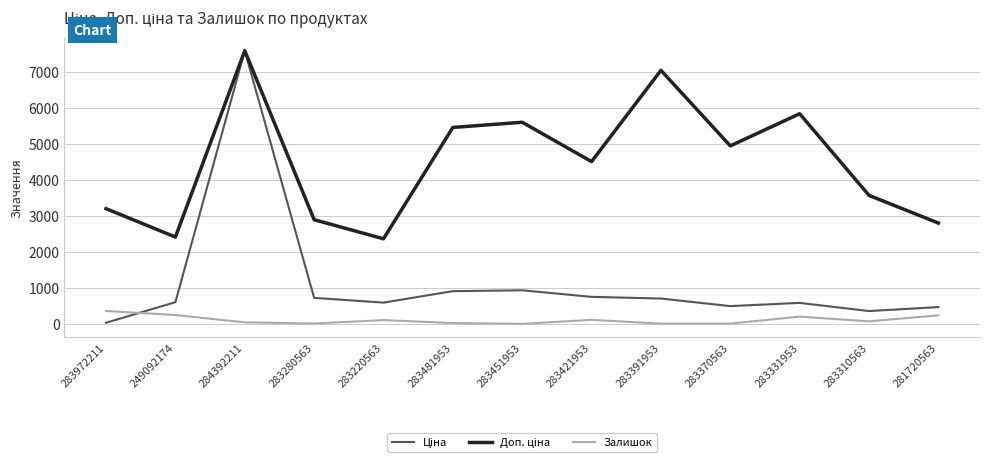

What is the highest value of the Залишок series?

360.0